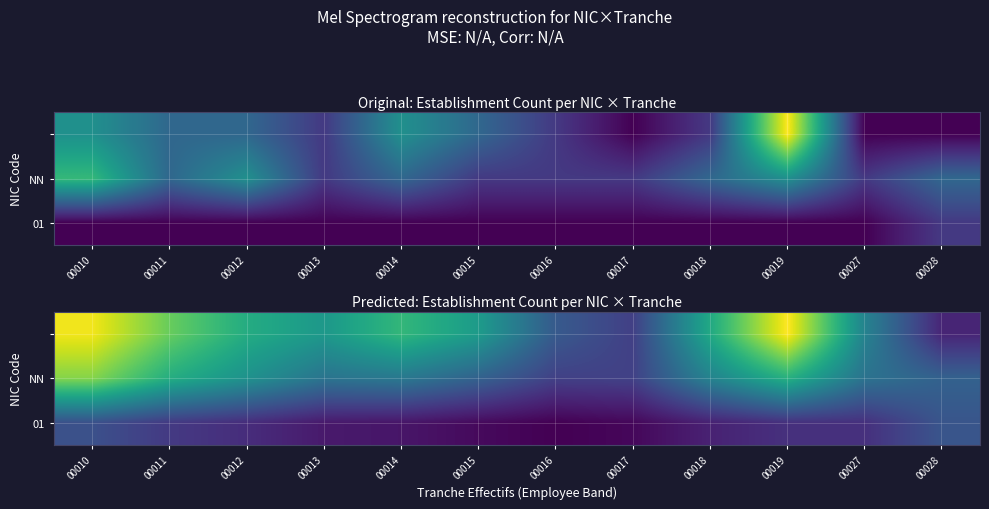

What is the spread (max minus min) of values at 00015?

1.4